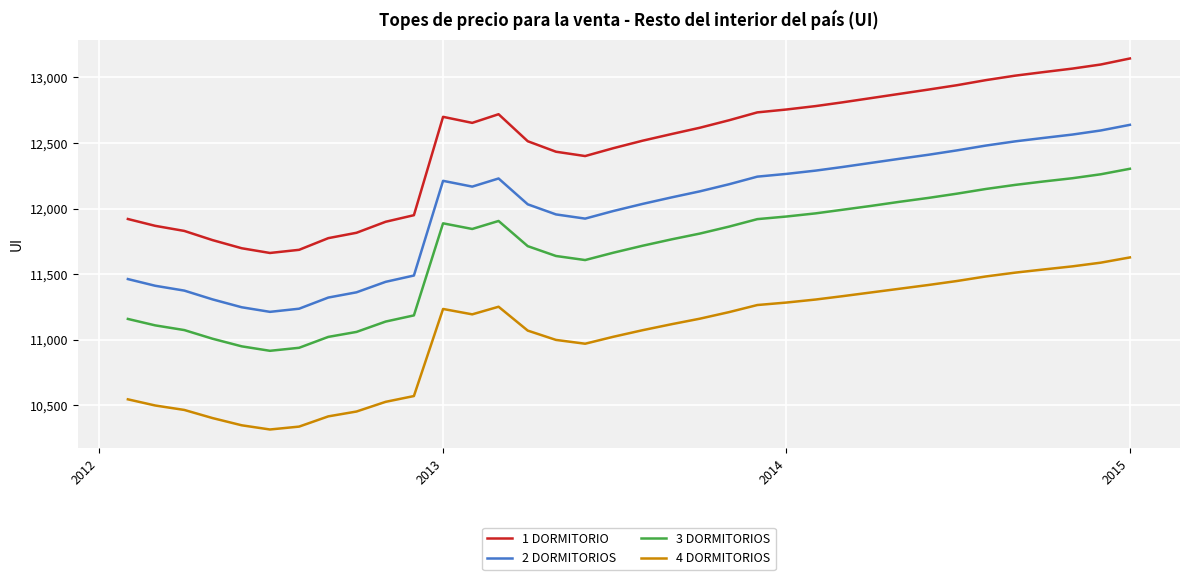

Does the chart display data point markers on the line(s)?

No